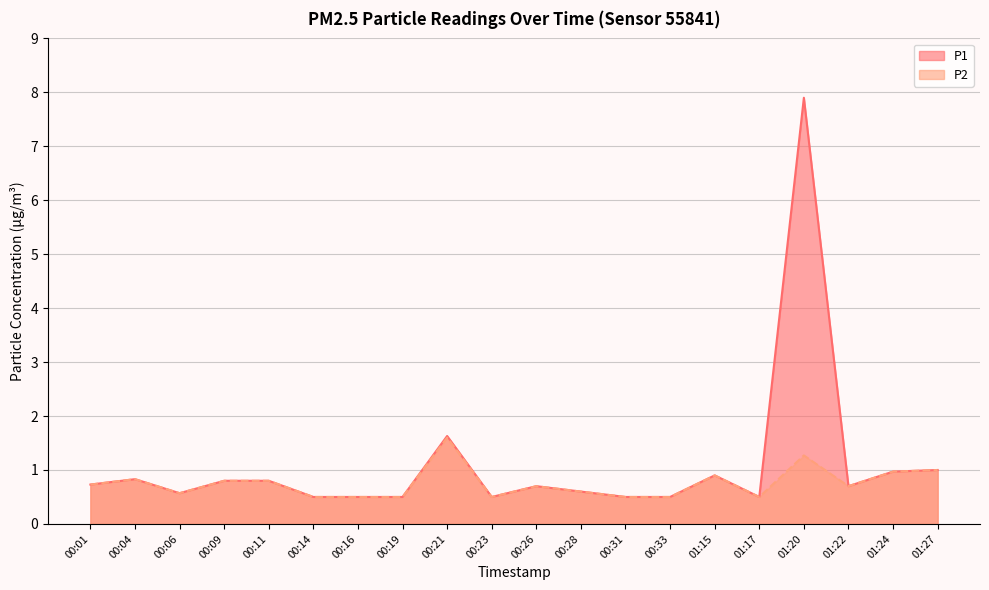

List the series in order of their overall mean, highest first.

P1, P2